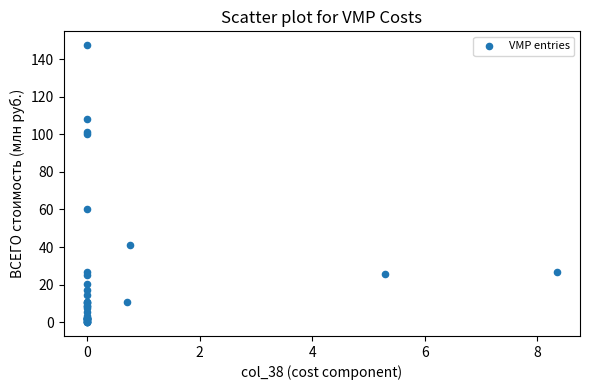

What Y value in the scatter plot is closest to 73?

60.3